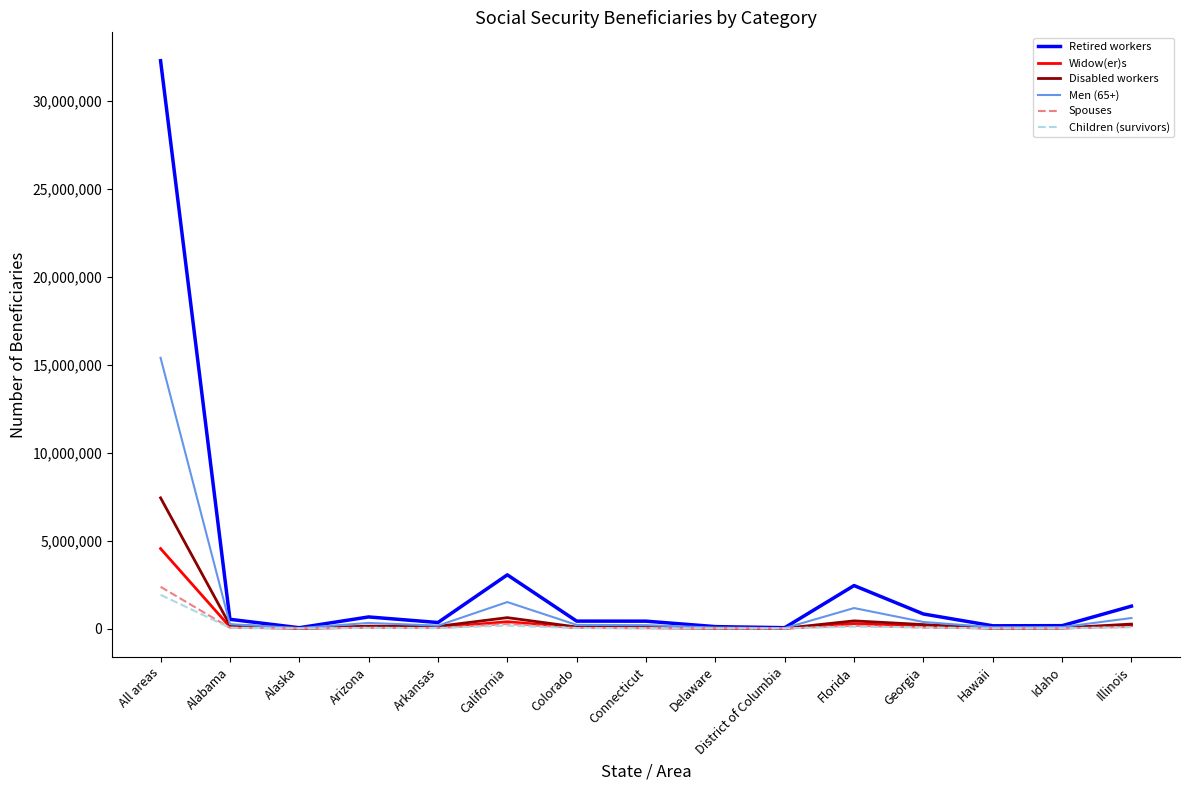

Which series has the largest total across all categories?

Retired workers